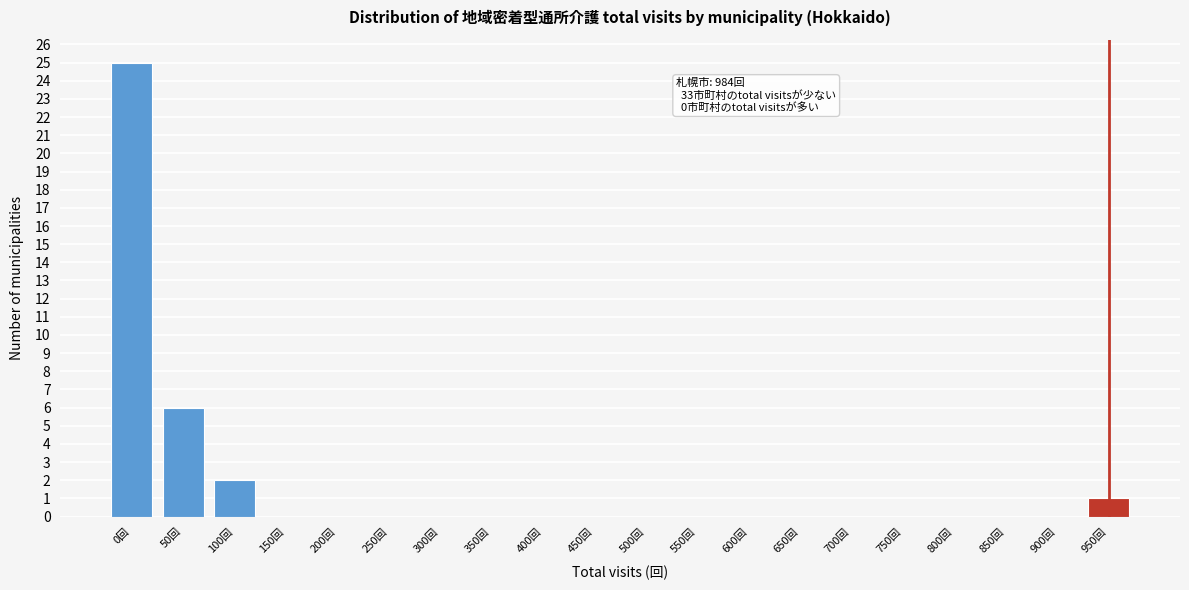

Reading left to right, transcribe all the data shown in this chart.

0回=25	50回=6	100回=2	150回=0	200回=0	250回=0	300回=0	350回=0	400回=0	450回=0	500回=0	550回=0	600回=0	650回=0	700回=0	750回=0	800回=0	850回=0	900回=0	950回=1